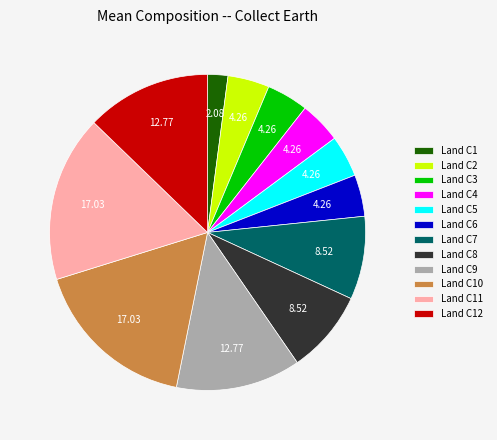

Which has a higher value, Land C1 or Land C2?

Land C2